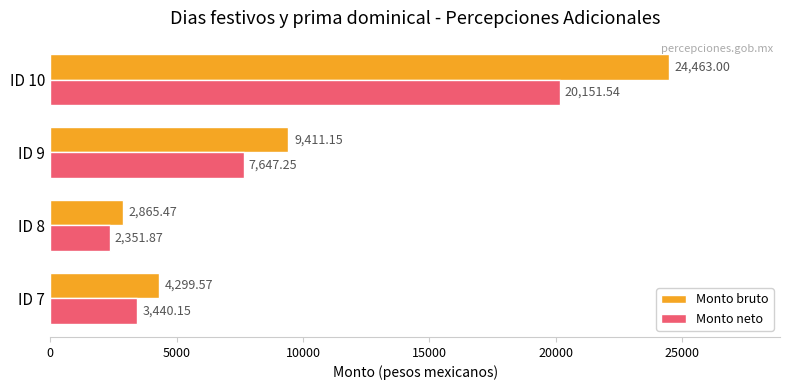

At which label does Monto bruto reach its peak?

ID 10